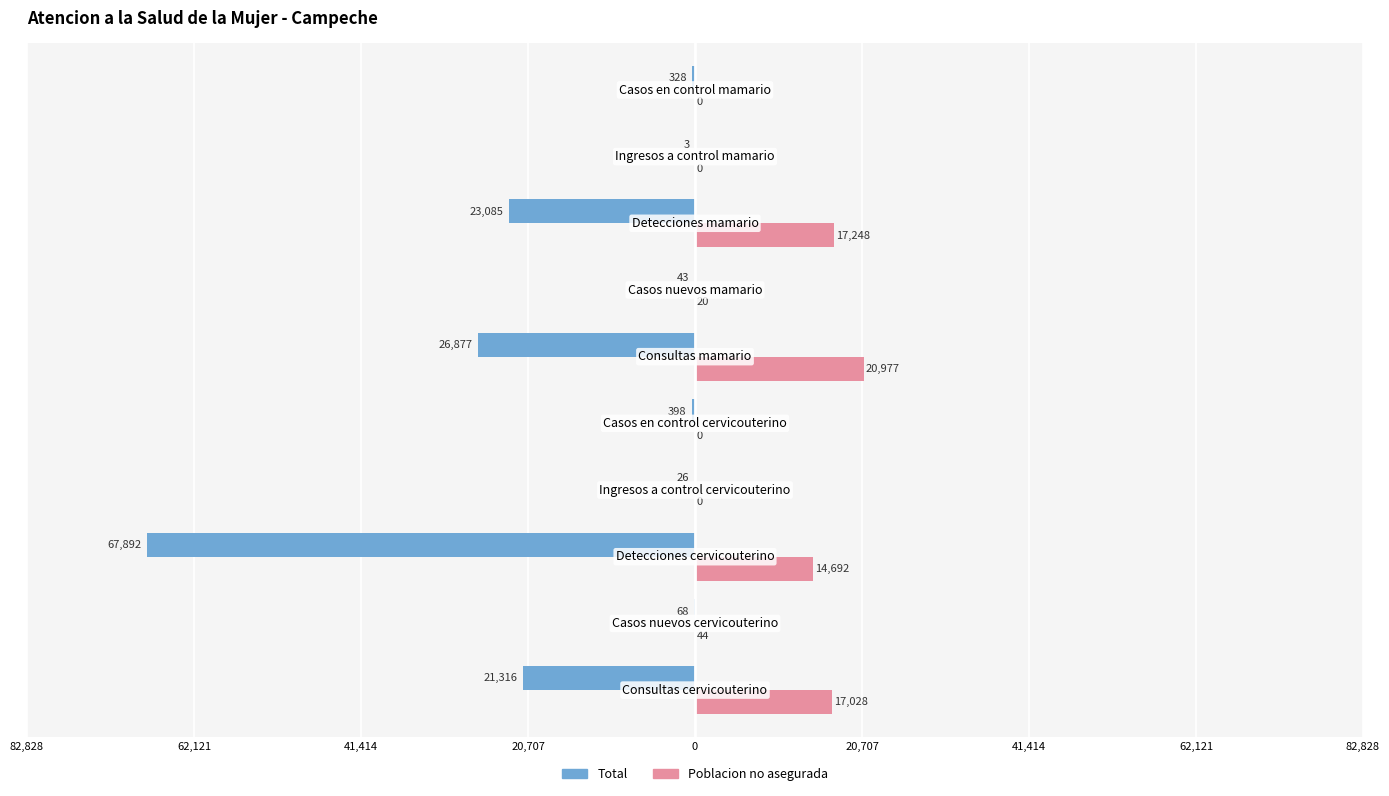

What are all the series names shown in the legend?

Total, Poblacion no asegurada